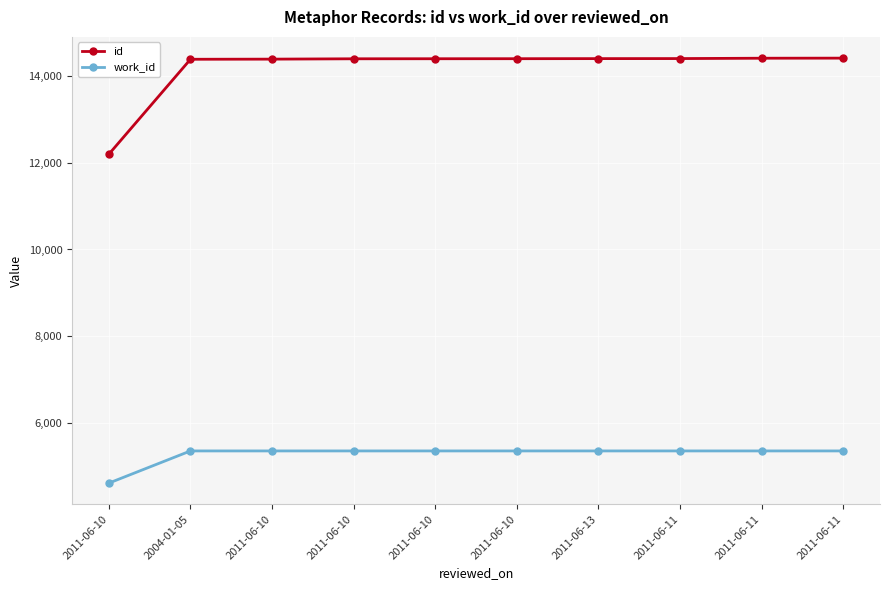

True or false: work_id and id cross at least once.

False